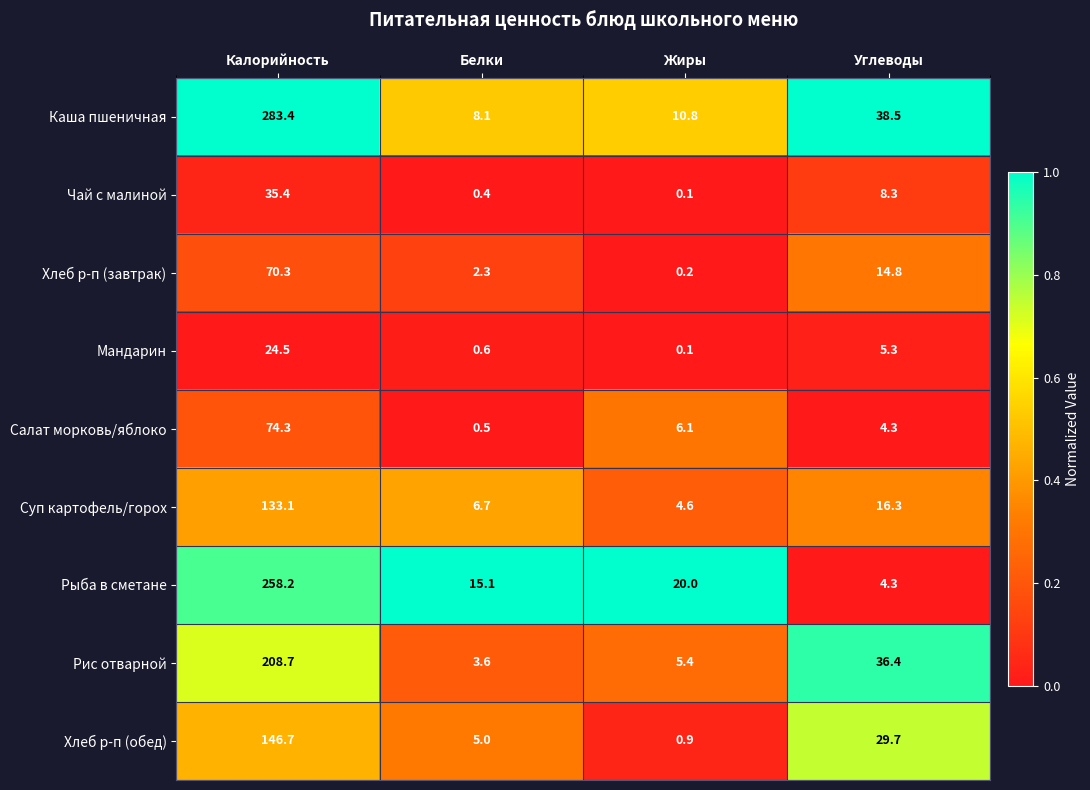

The Каша пшеничная series shows 4.0 at Белки. True or false?

False